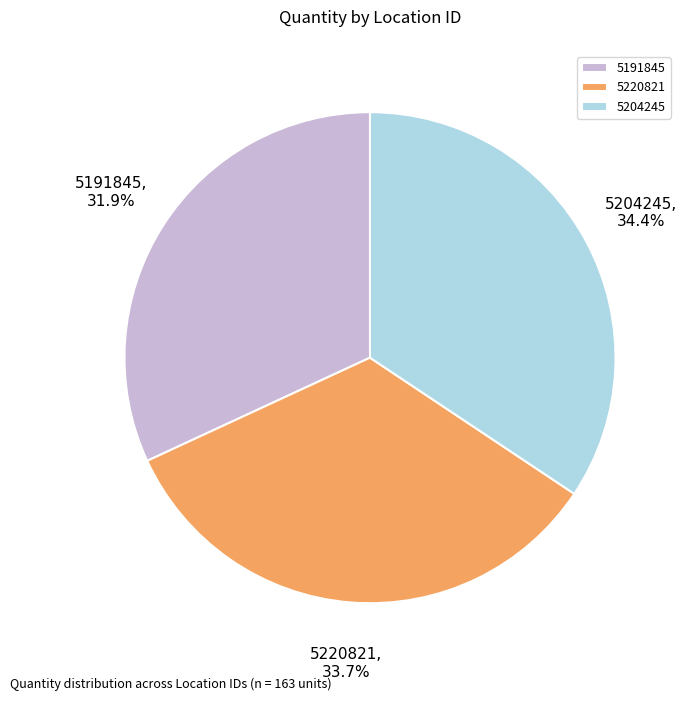

How much of the chart is everything except 5220821?

66.3%